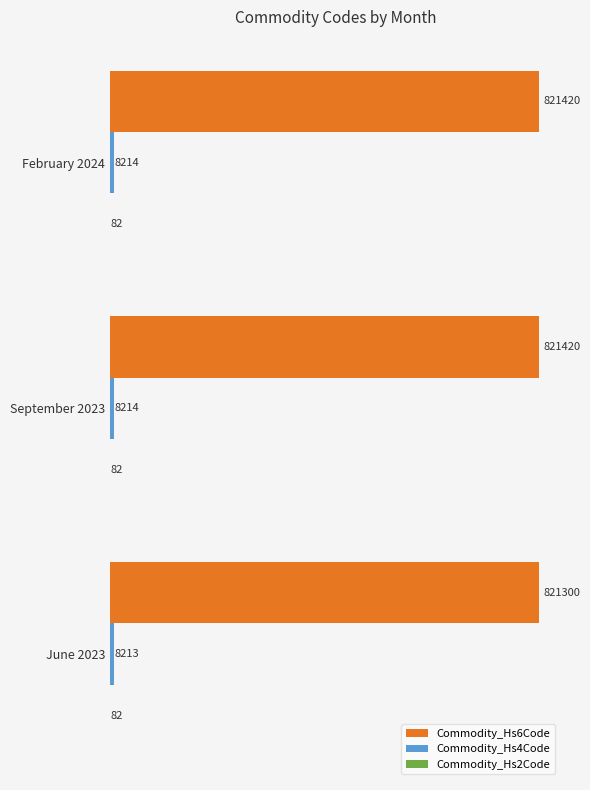

True or false: Commodity_Hs6Code has a value of 1415633 at September 2023.

False